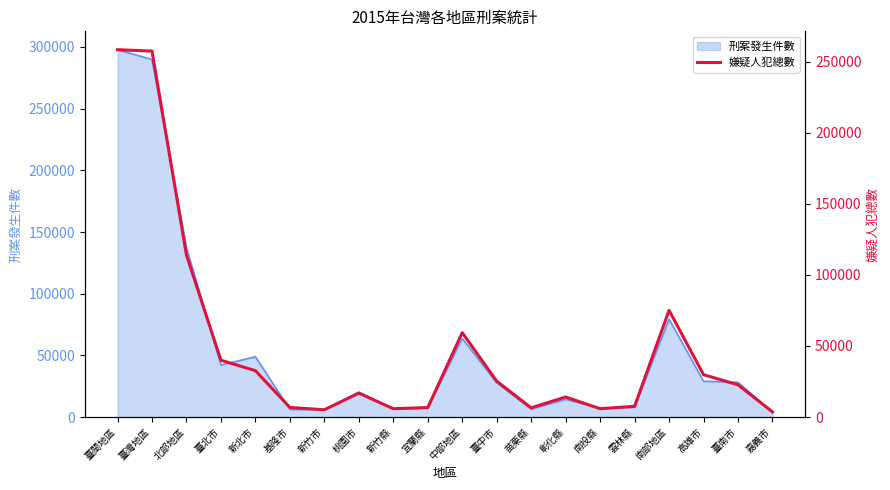

What is the sum of the values at 嘉義市 and 南投縣?

9535